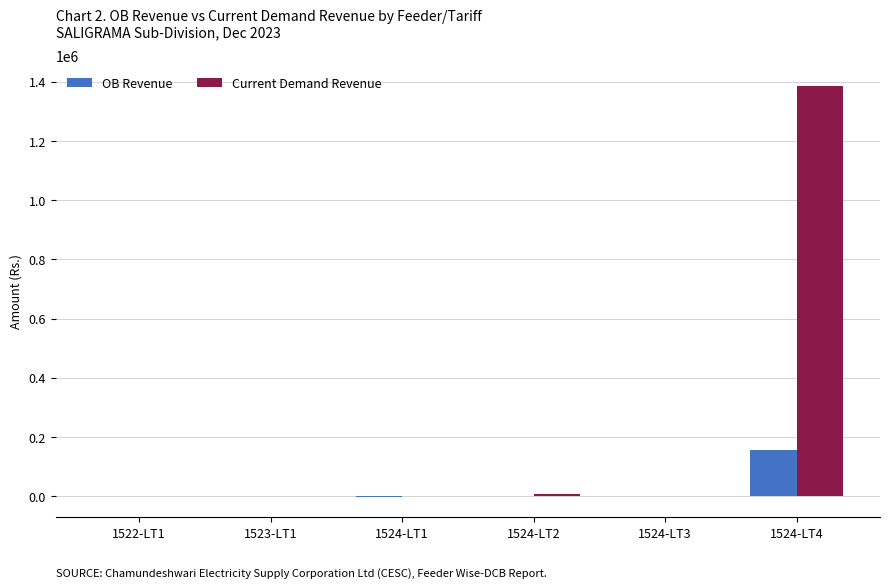

Which label corresponds to the largest value in the chart?

1524-LT4